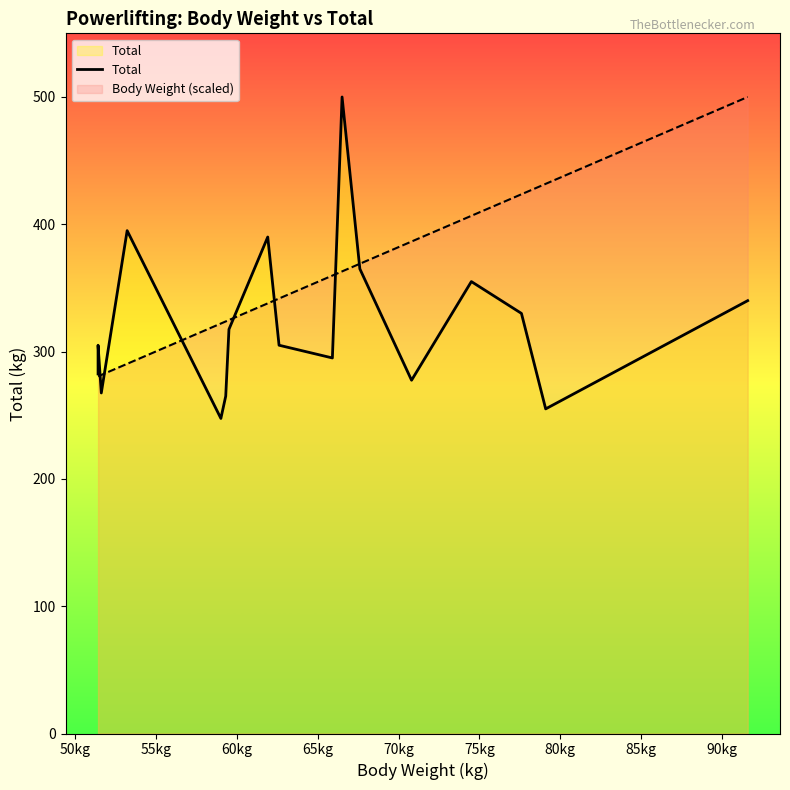

Reading left to right, what are all the values shown in this chart?

282.5	305.0	267.5	395.0	247.5	265.0	317.5	390.0	305.0	295.0	500.0	365.0	277.5	355.0	330.0	255.0	340.0